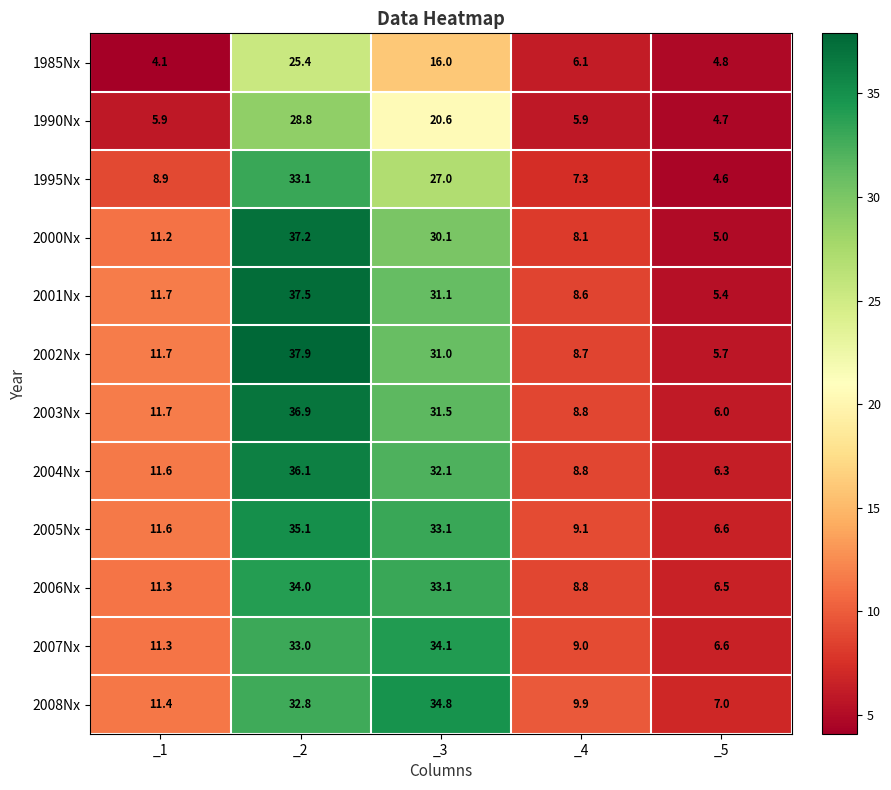

The value of 2006Nx at _2 is 14.8. True or false?

False